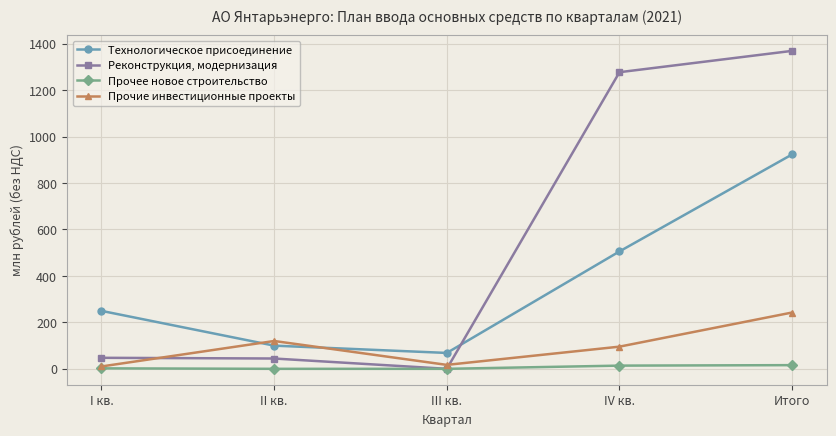

Rank the series by their maximum value, from lowest to highest.

Прочее новое строительство, Прочие инвестиционные проекты, Технологическое присоединение, Реконструкция, модернизация